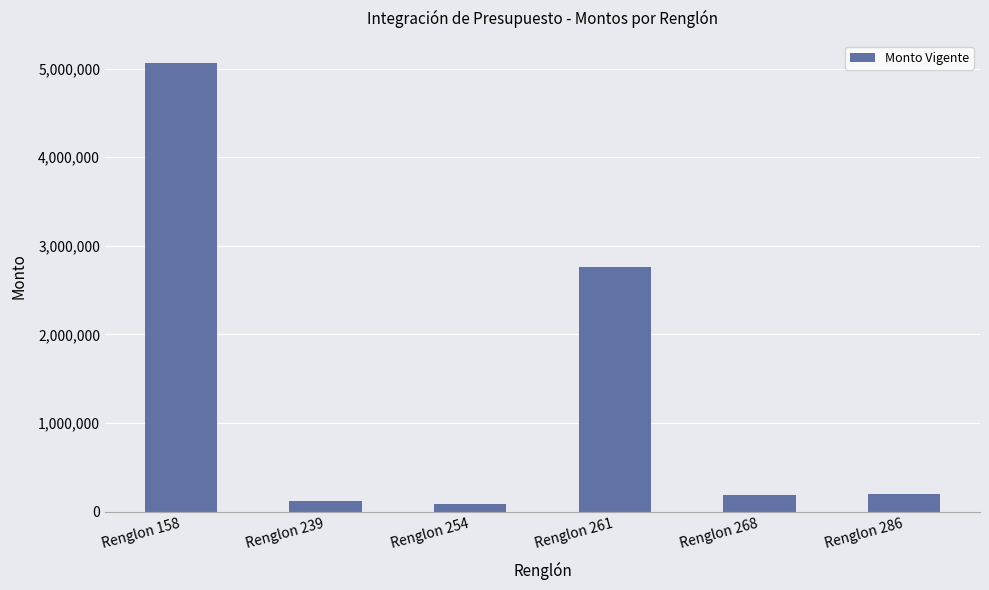

Approximately how many times larger is the value at Renglon 158 compared to Renglon 261?

1.8